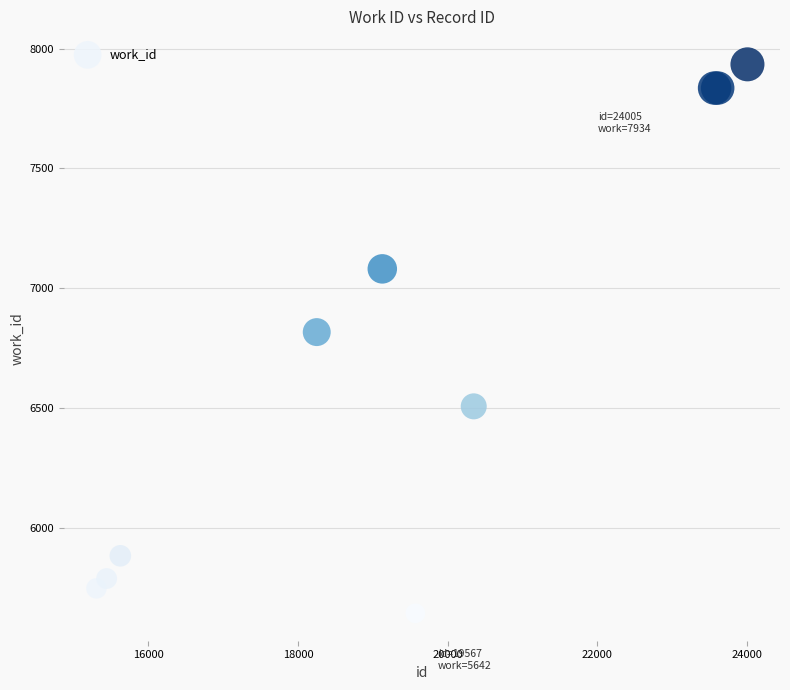

What Y value in the scatter plot is closest to 6788?

6816